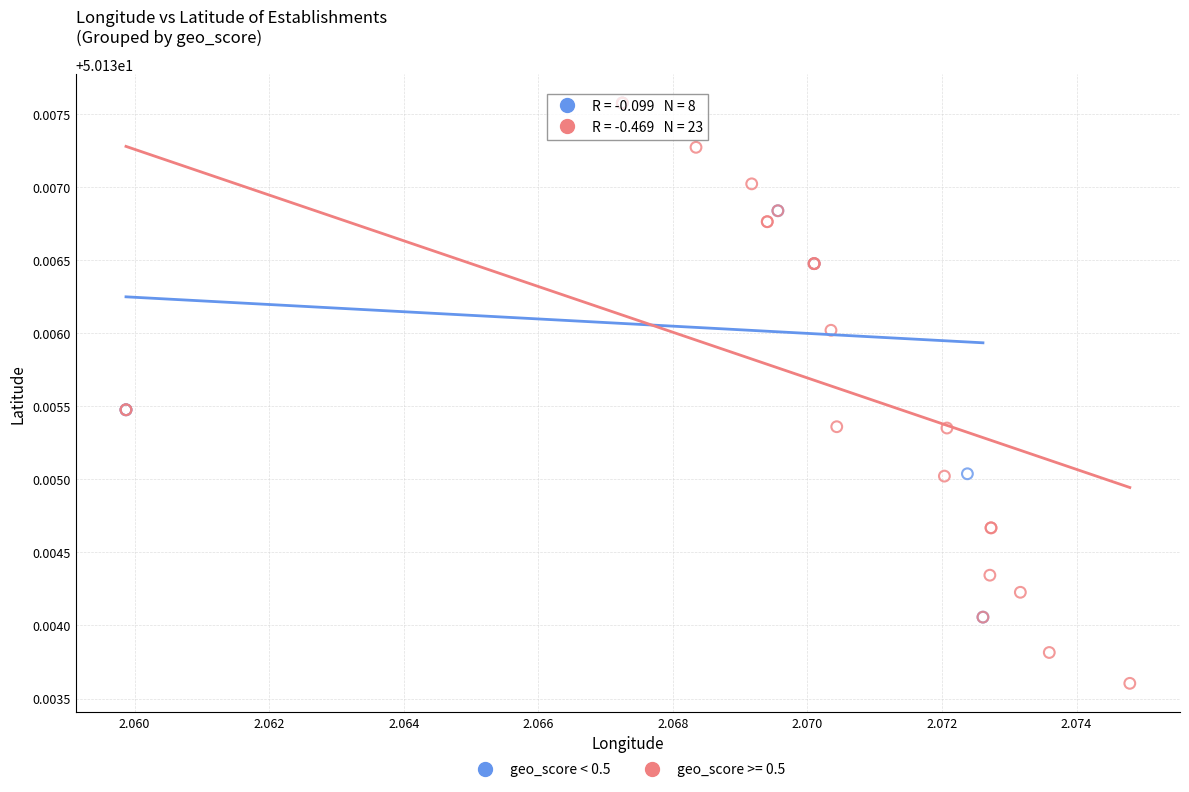

Which series reaches the minimum Y coordinate?

geo_score >= 0.5